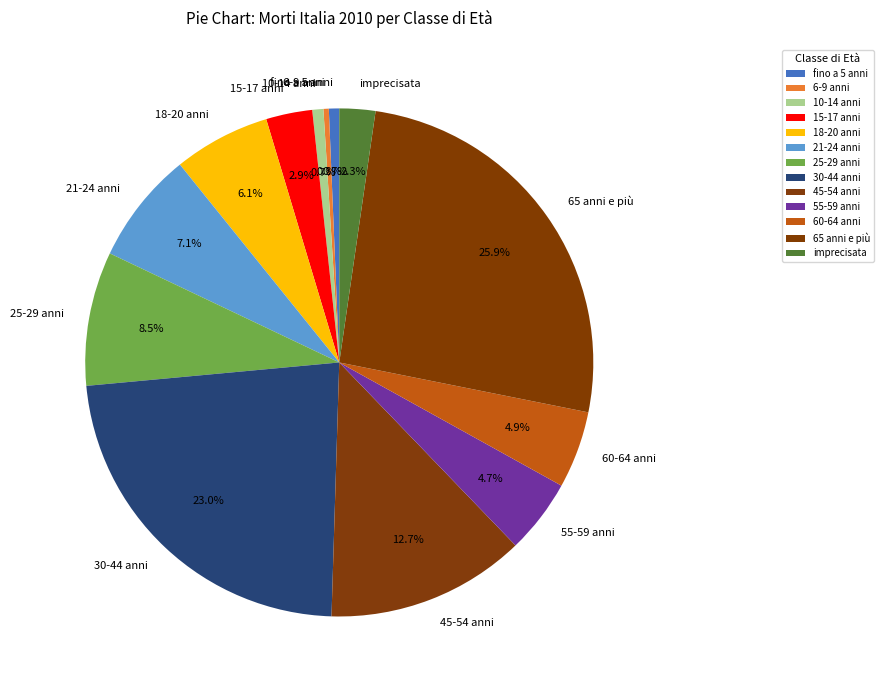

Does any single category account for the majority?

No